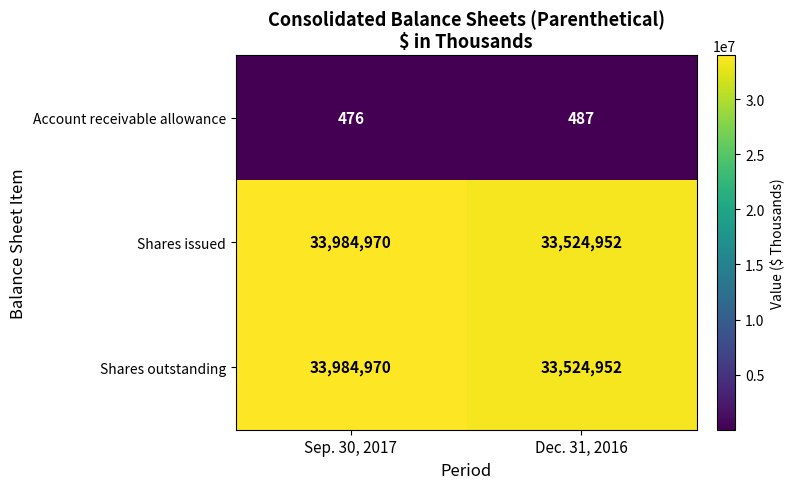

What is the spread (max minus min) of values at Dec. 31, 2016?

33524465